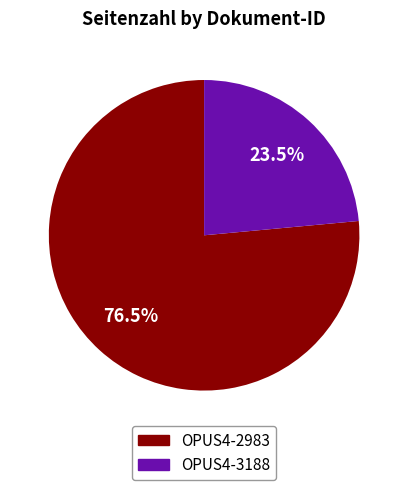

What is the total percentage of OPUS4-2983 and OPUS4-3188?

100.0%